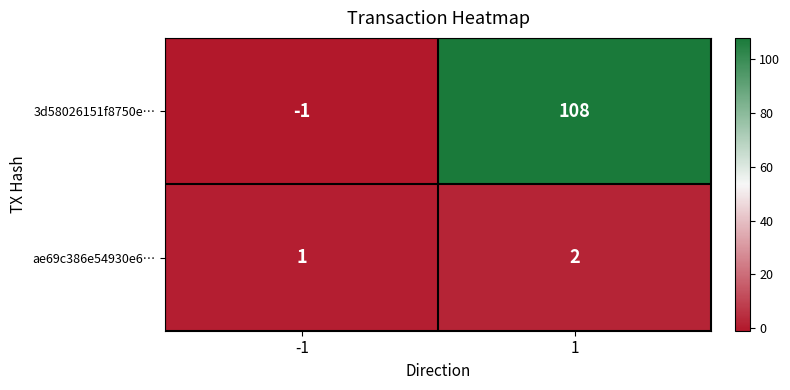

List the series in order of their overall mean, highest first.

3d58026151f8750e…, ae69c386e54930e6…